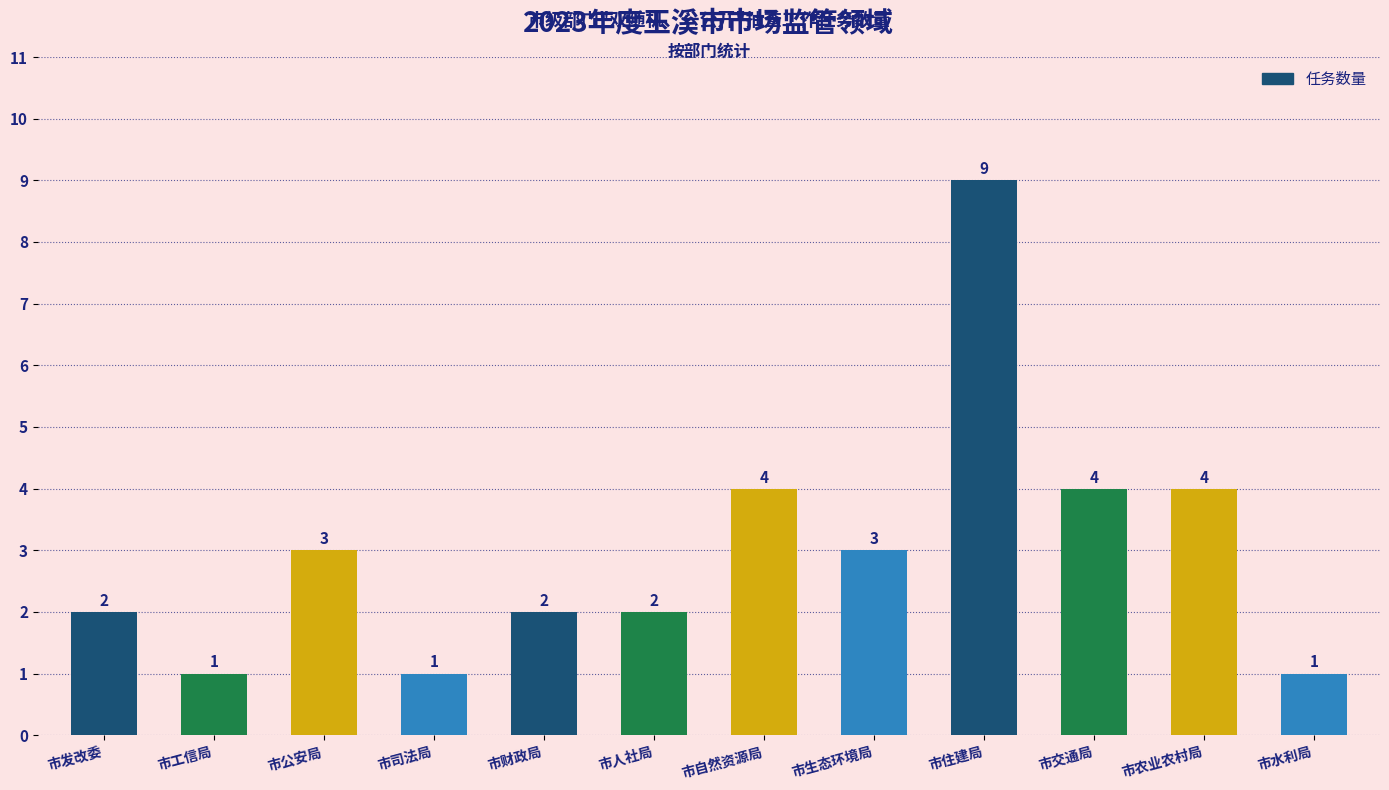

Reading left to right, transcribe all the data shown in this chart.

市发改委=2	市工信局=1	市公安局=3	市司法局=1	市财政局=2	市人社局=2	市自然资源局=4	市生态环境局=3	市住建局=9	市交通局=4	市农业农村局=4	市水利局=1